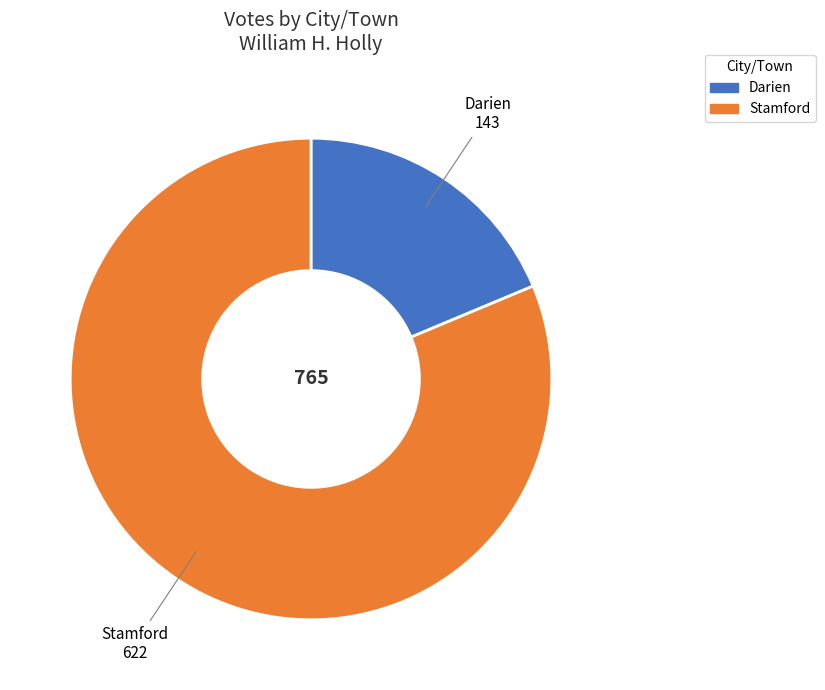

Which slice is the largest?

Stamford